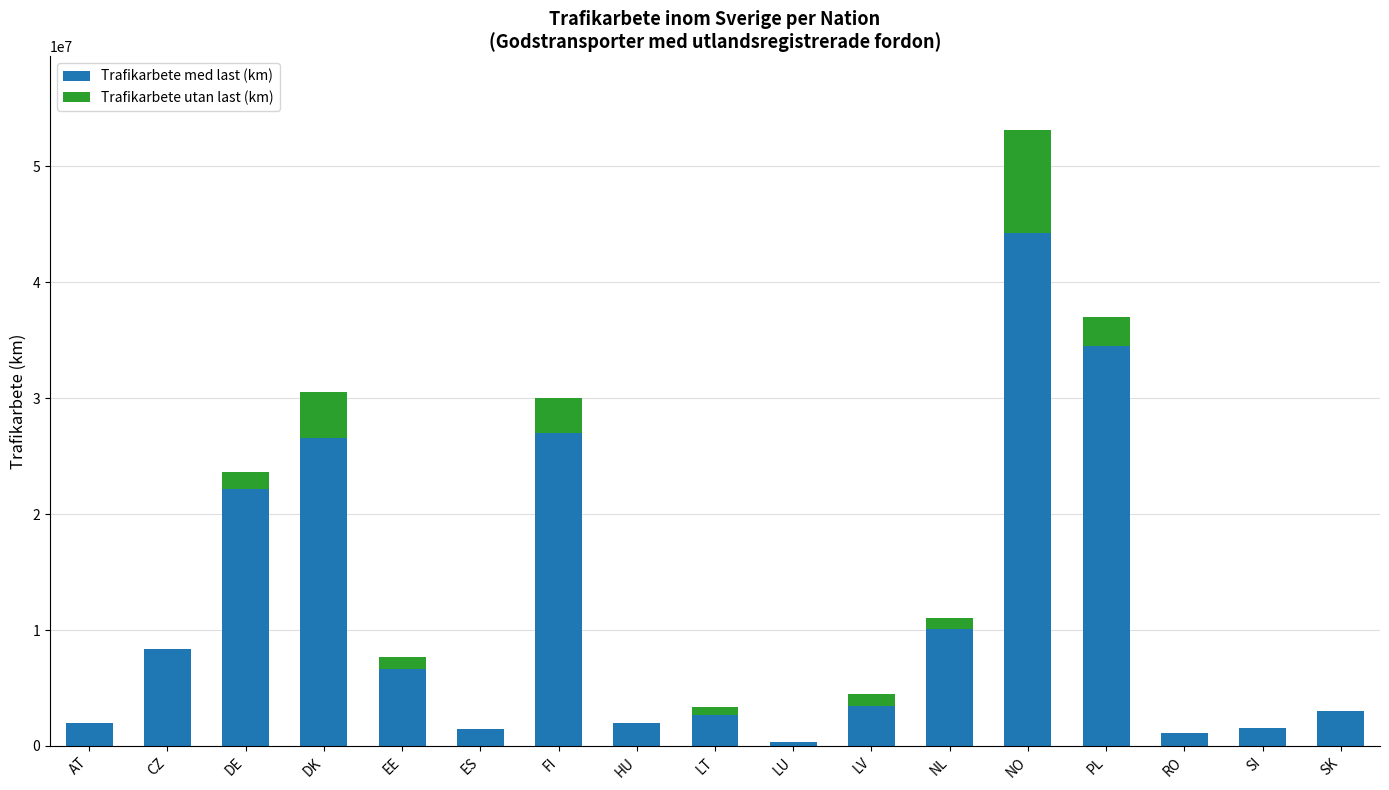

At which category is the sum across all series the highest?

NO